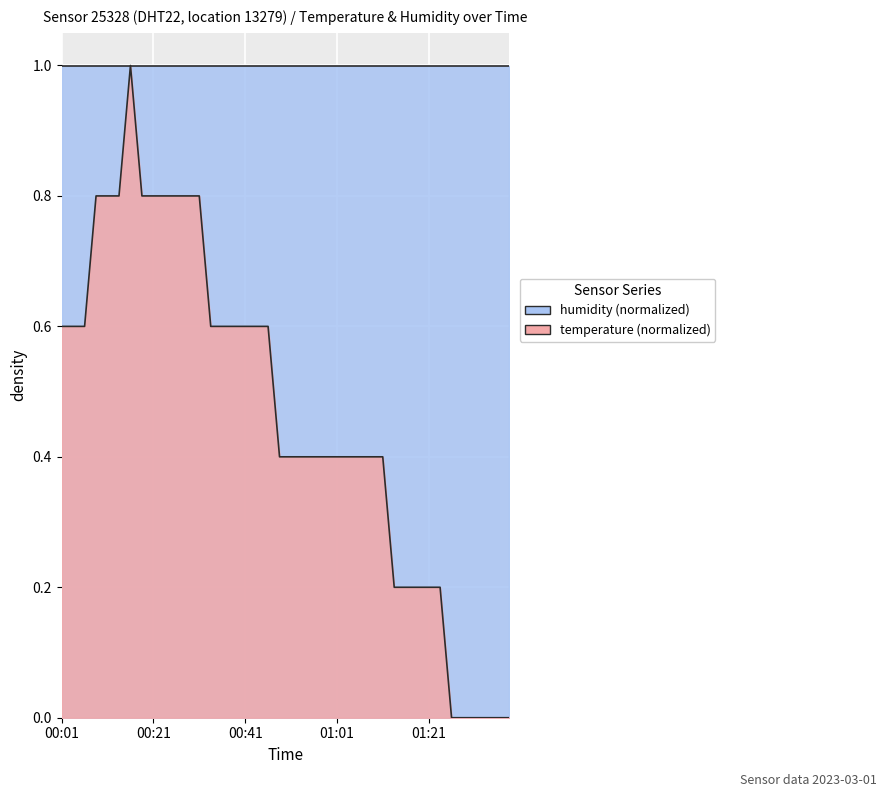

True or false: the data shows 0.4 at 2023-03-01T00:58:35.

True